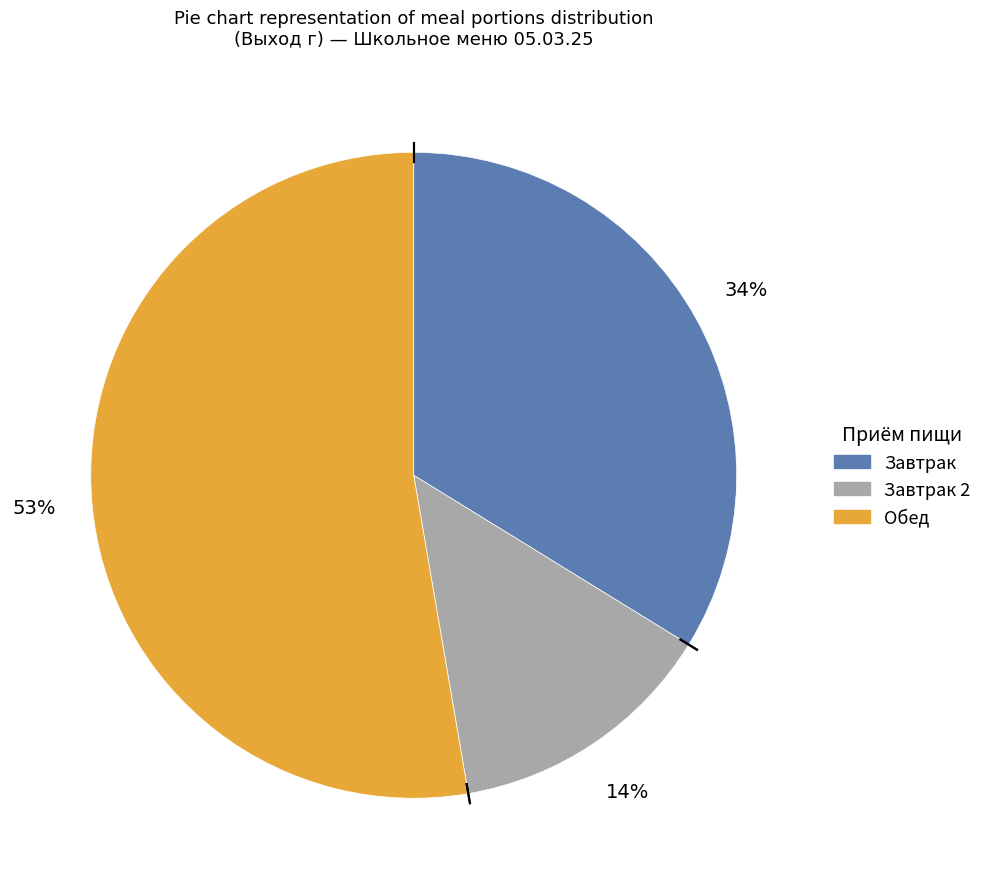

Is the sum of Обед and Завтрак 2 greater than half?

Yes